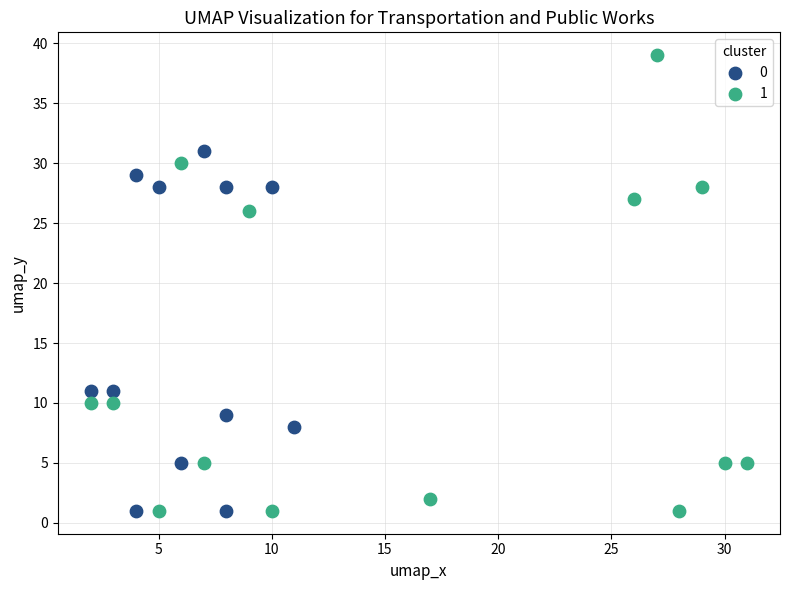

Which series contains the highest Y value?

1